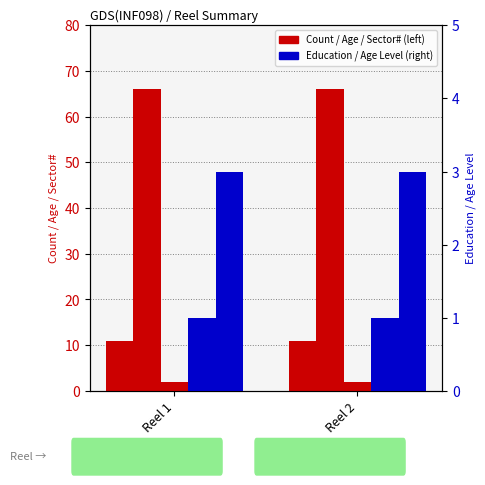

Reading left to right, what are all the values shown in this chart?

Count: 11	11
Age: 66	66
Sector#: 2	2
Education: 1	1
Age Level: 3	3